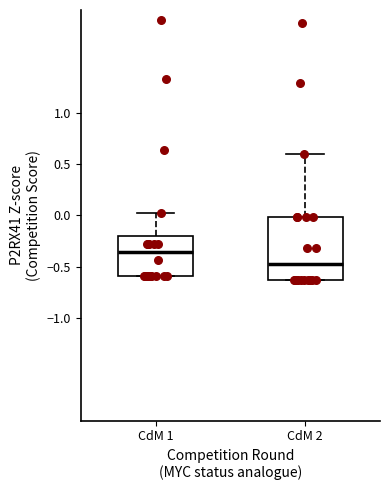

Which box's median line is the highest?

CdM 1